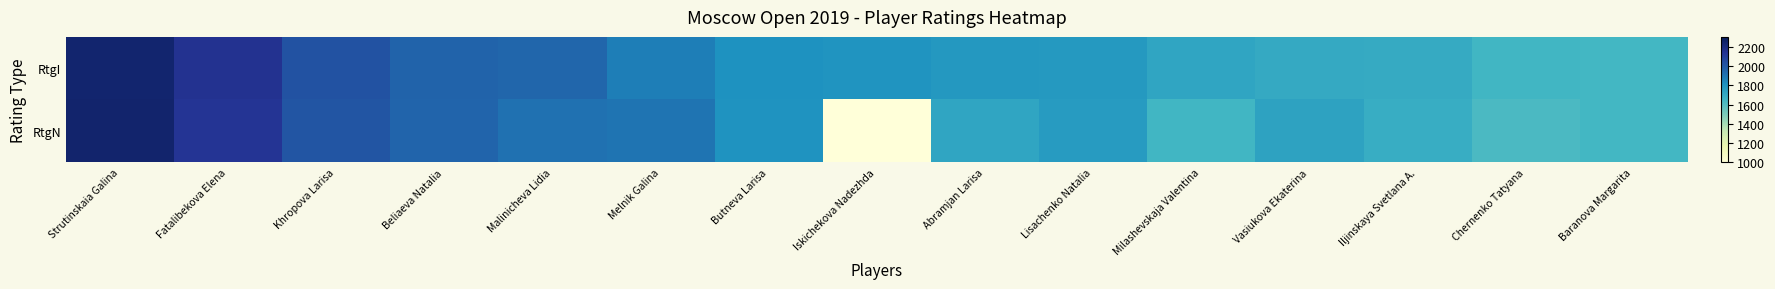

Reading left to right, extract all data points from this chart.

RtgI: Strutinskaia Galina=2239	Fatalibekova Elena=2143	Khropova Larisa=2018	Beliaeva Natalia=1956	Malinicheva Lidia=1945	Melnik Galina=1870	Butneva Larisa=1805	Iskichekova Nadezhda=1797	Abramjan Larisa=1777	Lisachenko Natalia=1775	Milashevskaja Valentina=1722	Vasiukova Ekaterina=1702	Iljinskaya Svetlana A.=1700	Chernenko Tatyana=1647	Baranova Margarita=1644
RtgN: Strutinskaia Galina=2243	Fatalibekova Elena=2137	Khropova Larisa=2010	Beliaeva Natalia=1952	Malinicheva Lidia=1912	Melnik Galina=1899	Butneva Larisa=1802	Iskichekova Nadezhda=1000	Abramjan Larisa=1724	Lisachenko Natalia=1766	Milashevskaja Valentina=1646	Vasiukova Ekaterina=1736	Iljinskaya Svetlana A.=1686	Chernenko Tatyana=1622	Baranova Margarita=1644